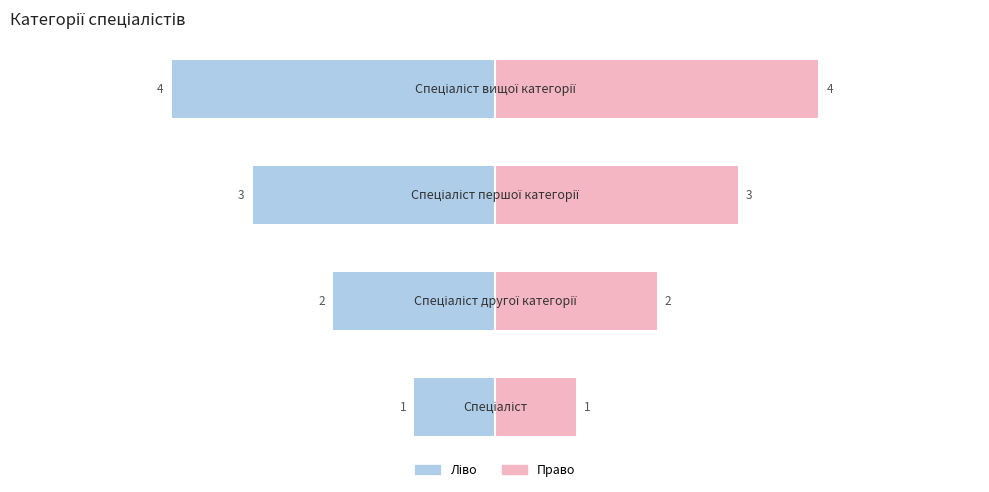

What is the highest value of the Ідентифікатор (право) series?

4